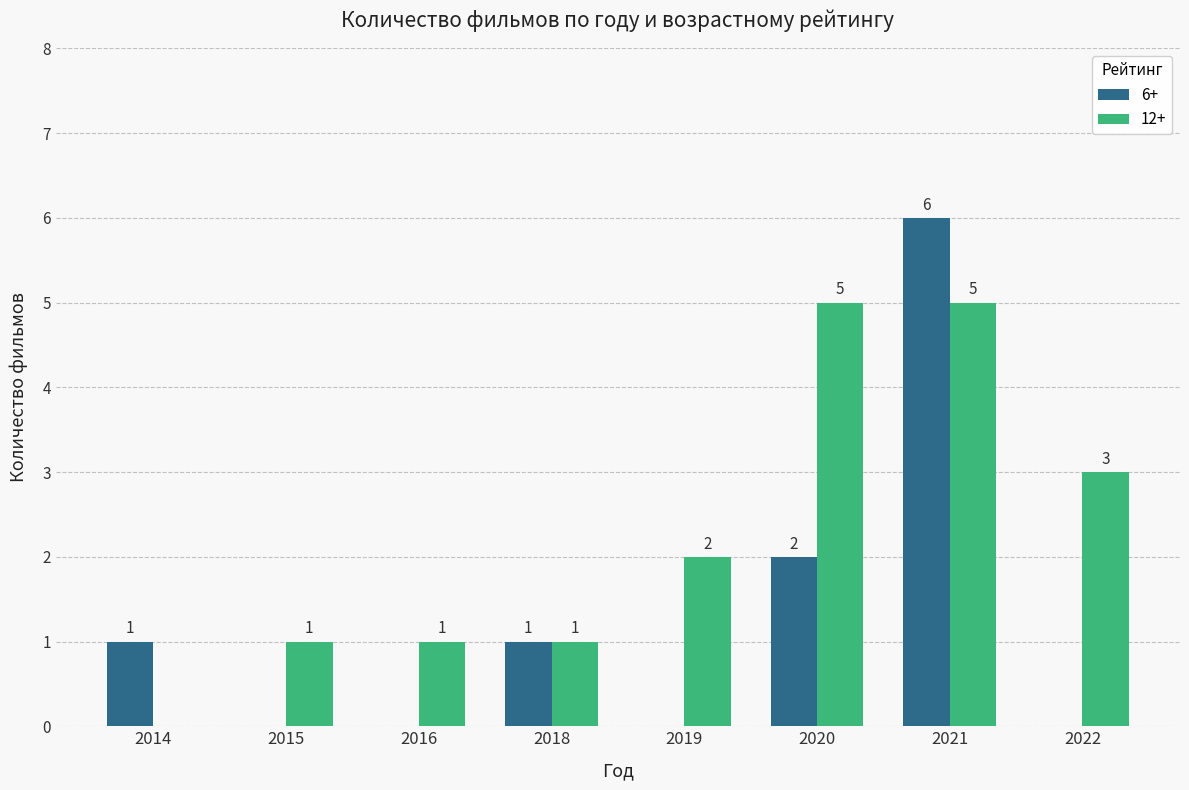

What is the highest value of the 6+ series?

6